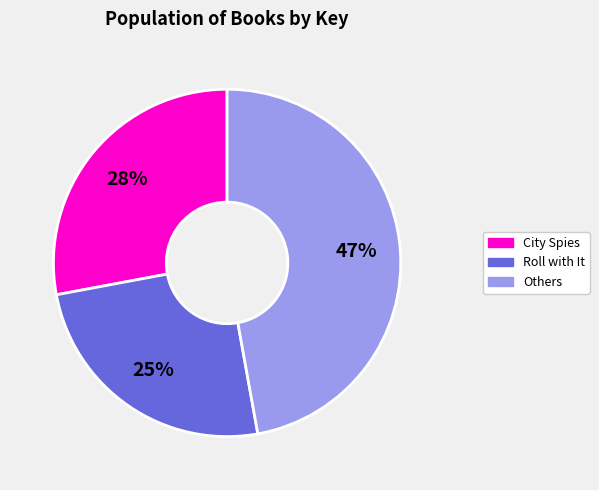

Does any single category account for the majority?

No